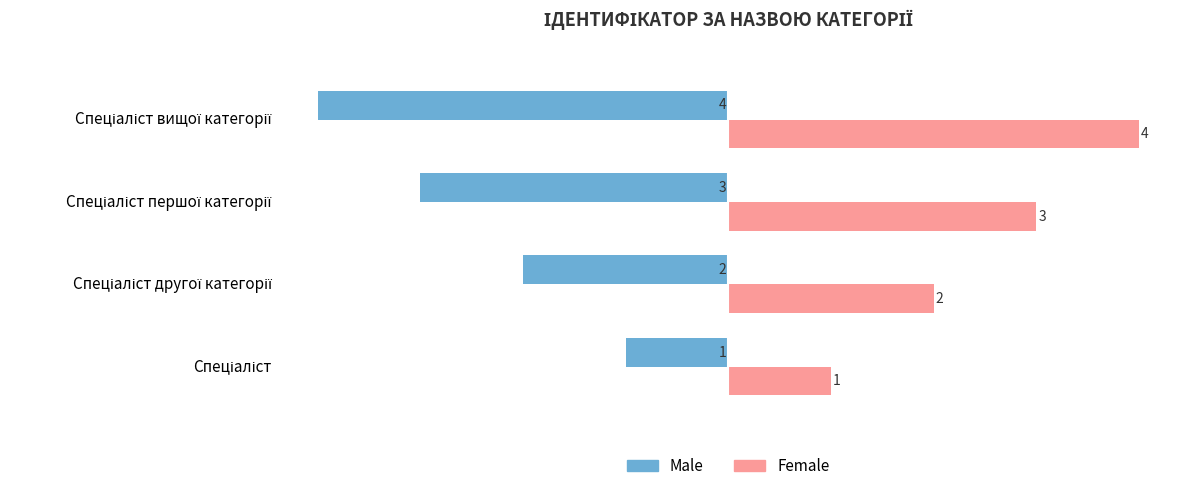

What is the smallest value displayed?

-4